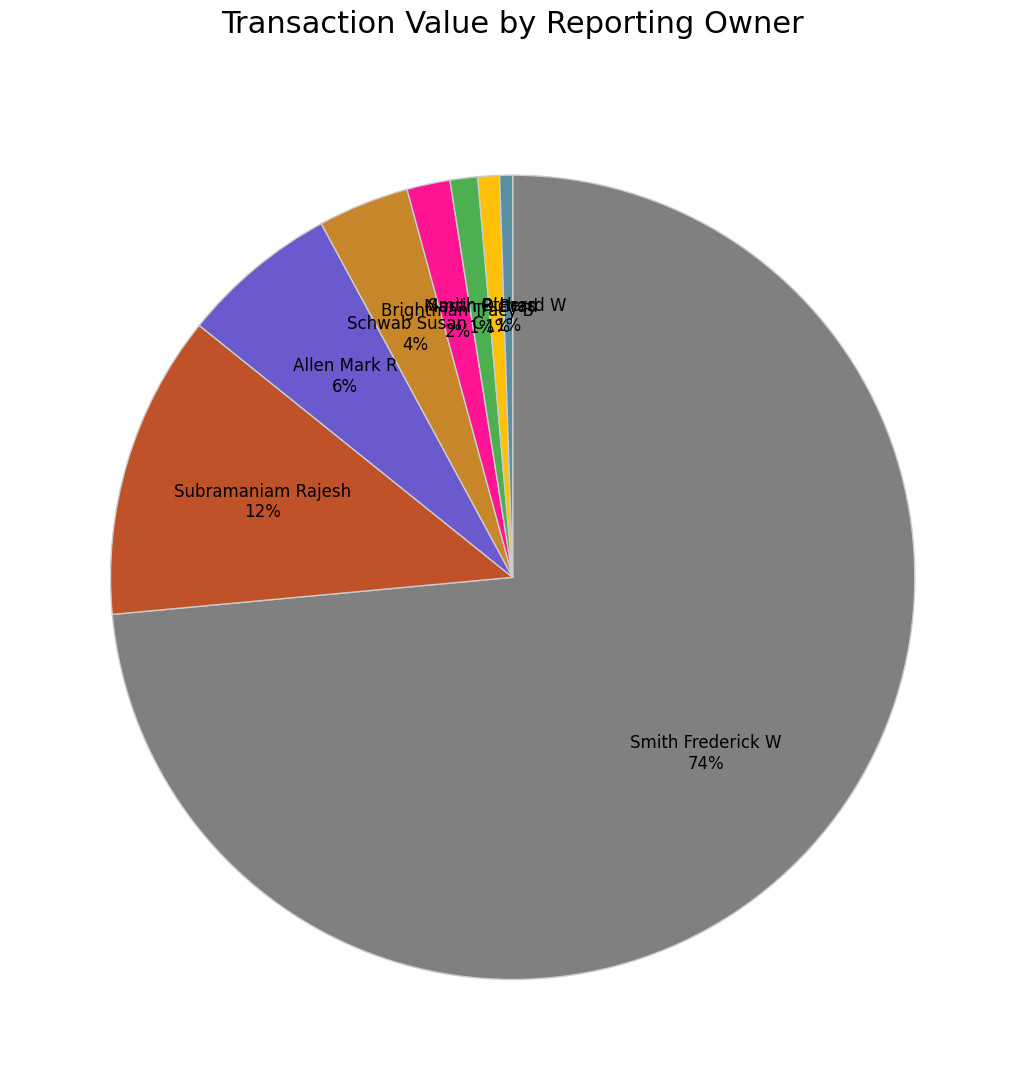

Is it true that Smith Frederick W is 74% of the pie?

True